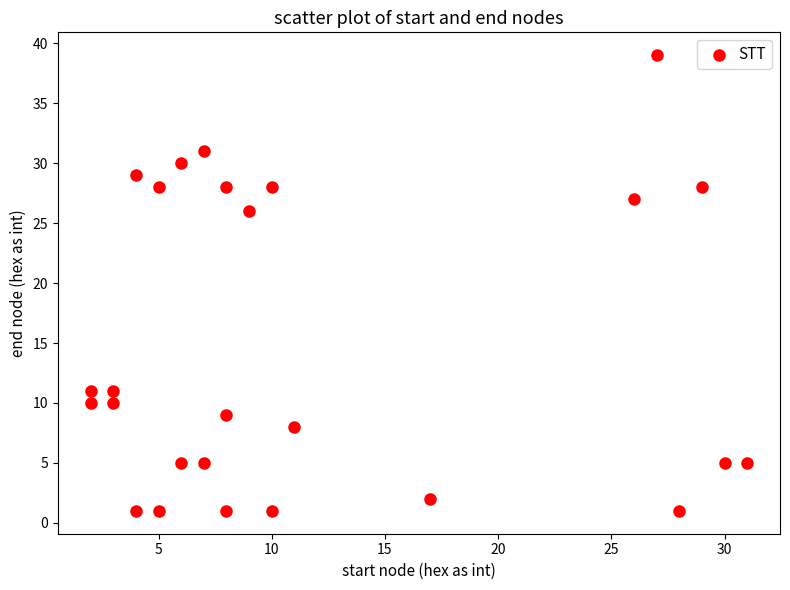

What is the range of Y values (max minus min)?

38